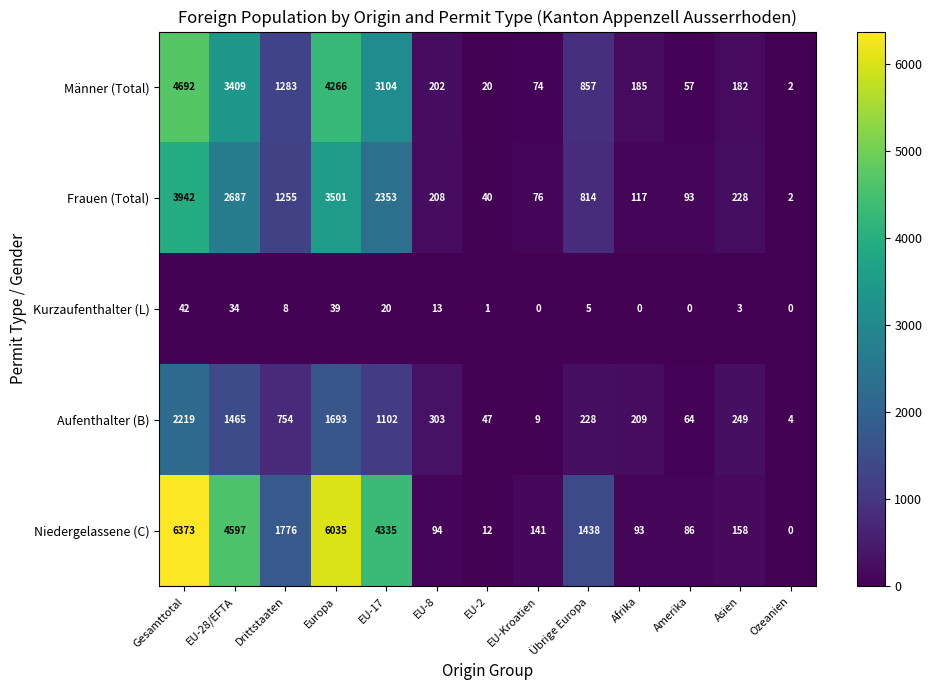

At which label is Männer (Total) closest to 2347?

EU-17